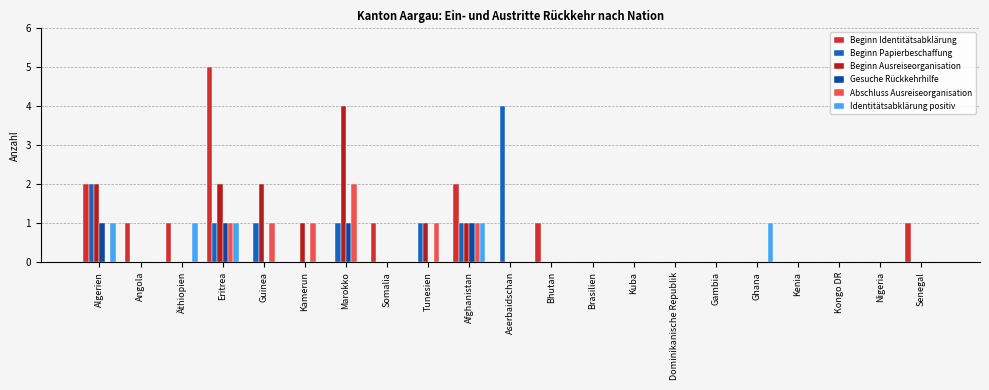

Reading right to left, list all the values displayed in this chart.

Beginn Identitätsabklärung: Senegal=1	Nigeria=0	Kongo DR=0	Kenia=0	Ghana=0	Gambia=0	Dominikanische Republik=0	Kuba=0	Brasilien=0	Bhutan=1	Aserbaidschan=0	Afghanistan=2	Tunesien=0	Somalia=1	Marokko=0	Kamerun=0	Guinea=0	Eritrea=5	Äthiopien=1	Angola=1	Algerien=2
Beginn Papierbeschaffung: Senegal=0	Nigeria=0	Kongo DR=0	Kenia=0	Ghana=0	Gambia=0	Dominikanische Republik=0	Kuba=0	Brasilien=0	Bhutan=0	Aserbaidschan=4	Afghanistan=1	Tunesien=1	Somalia=0	Marokko=1	Kamerun=0	Guinea=1	Eritrea=1	Äthiopien=0	Angola=0	Algerien=2
Beginn Ausreiseorganisation: Senegal=0	Nigeria=0	Kongo DR=0	Kenia=0	Ghana=0	Gambia=0	Dominikanische Republik=0	Kuba=0	Brasilien=0	Bhutan=0	Aserbaidschan=0	Afghanistan=1	Tunesien=1	Somalia=0	Marokko=4	Kamerun=1	Guinea=2	Eritrea=2	Äthiopien=0	Angola=0	Algerien=2
Gesuche Rückkehrhilfe: Senegal=0	Nigeria=0	Kongo DR=0	Kenia=0	Ghana=0	Gambia=0	Dominikanische Republik=0	Kuba=0	Brasilien=0	Bhutan=0	Aserbaidschan=0	Afghanistan=1	Tunesien=0	Somalia=0	Marokko=1	Kamerun=0	Guinea=0	Eritrea=1	Äthiopien=0	Angola=0	Algerien=1
Abschluss Ausreiseorganisation: Senegal=0	Nigeria=0	Kongo DR=0	Kenia=0	Ghana=0	Gambia=0	Dominikanische Republik=0	Kuba=0	Brasilien=0	Bhutan=0	Aserbaidschan=0	Afghanistan=1	Tunesien=1	Somalia=0	Marokko=2	Kamerun=1	Guinea=1	Eritrea=1	Äthiopien=0	Angola=0	Algerien=0
Identitätsabklärung positiv: Senegal=0	Nigeria=0	Kongo DR=0	Kenia=0	Ghana=1	Gambia=0	Dominikanische Republik=0	Kuba=0	Brasilien=0	Bhutan=0	Aserbaidschan=0	Afghanistan=1	Tunesien=0	Somalia=0	Marokko=0	Kamerun=0	Guinea=0	Eritrea=1	Äthiopien=1	Angola=0	Algerien=1